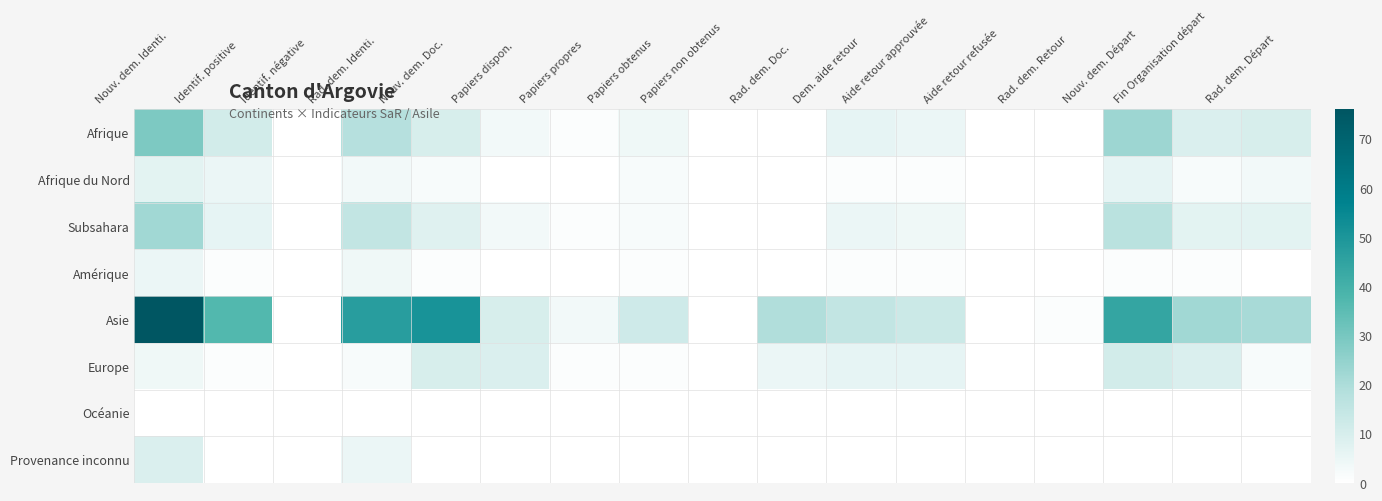

List the series in order of their peak value, lowest first.

Océanie, Amérique, Afrique du Nord, Provenance inconnu, Europe, Subsahara, Afrique, Asie